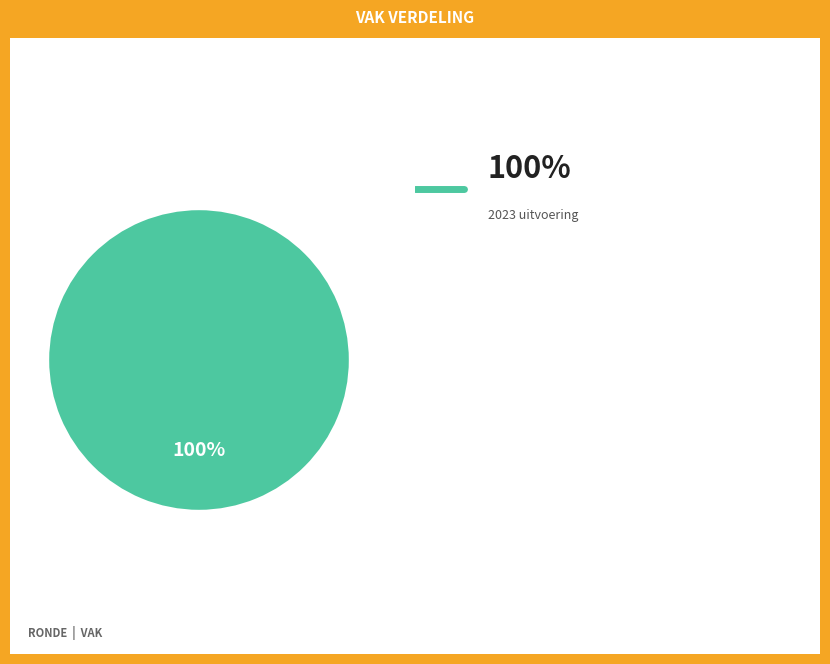

Count the number of slices in the pie.

1